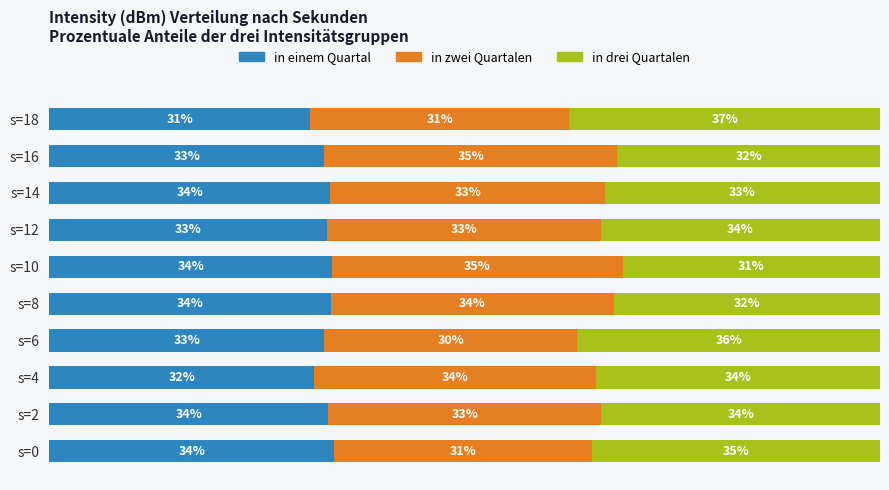

At which label is in einem Quartal closest to 32?

s=4